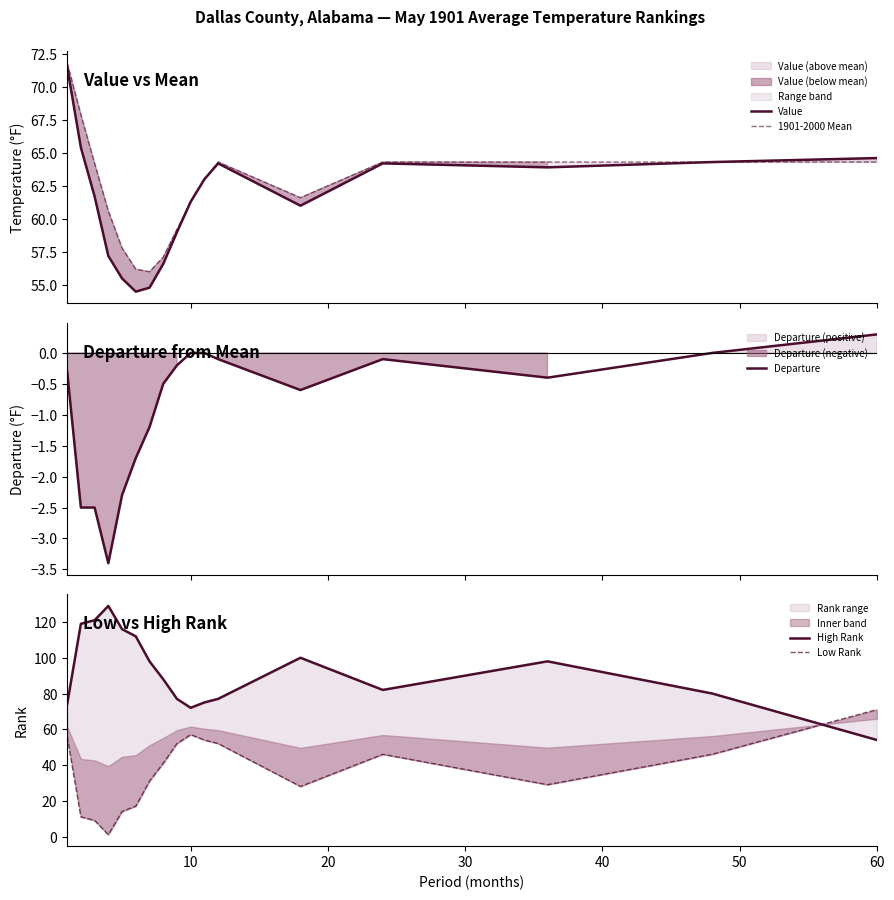

What are all the series names shown in the legend?

Value, 1901-2000 Mean, Departure, High Rank, Low Rank